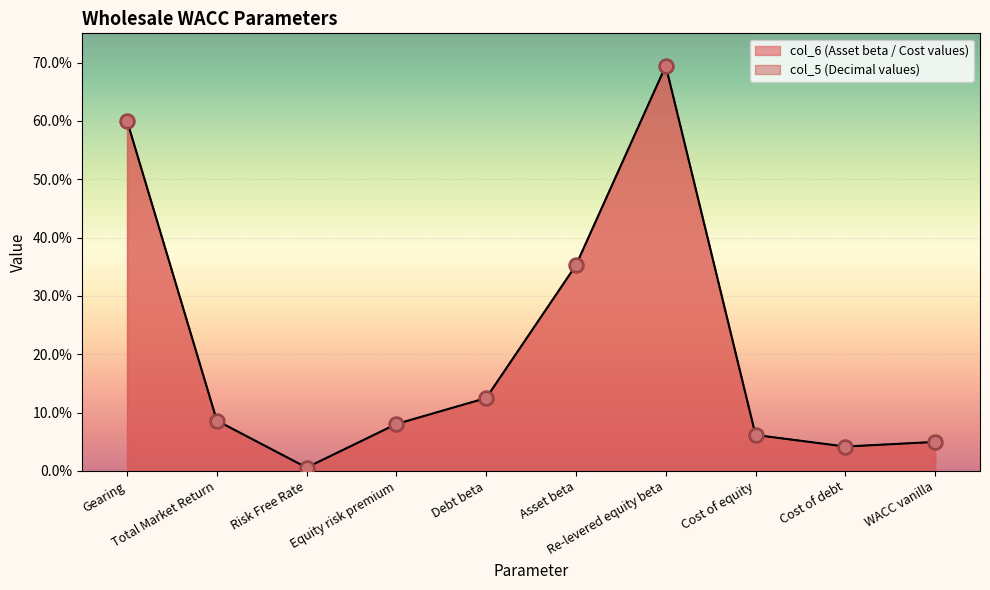

Which series has the largest total across all categories?

col_6 (Asset beta / Cost values)